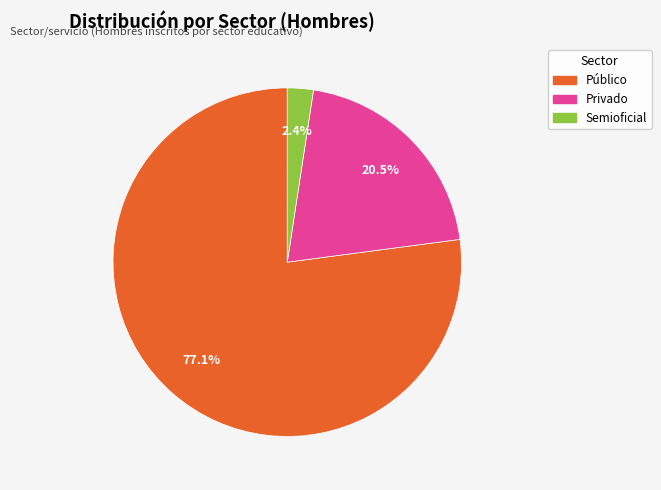

Combined, what portion of the pie is Privado and Público?

97.6%